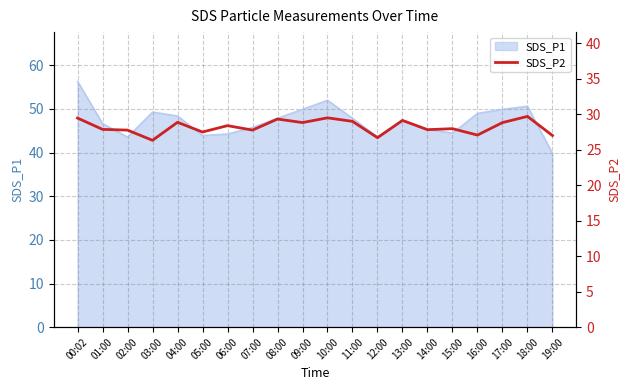

True or false: SDS_P1 has a value of 52.0 at 10:00.

True